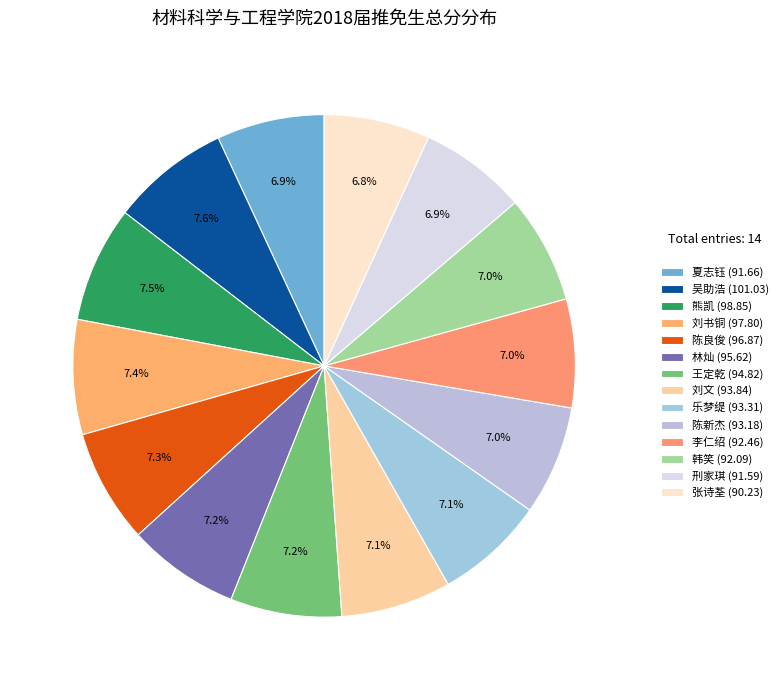

What is the largest slice in the pie chart?

吴助浩